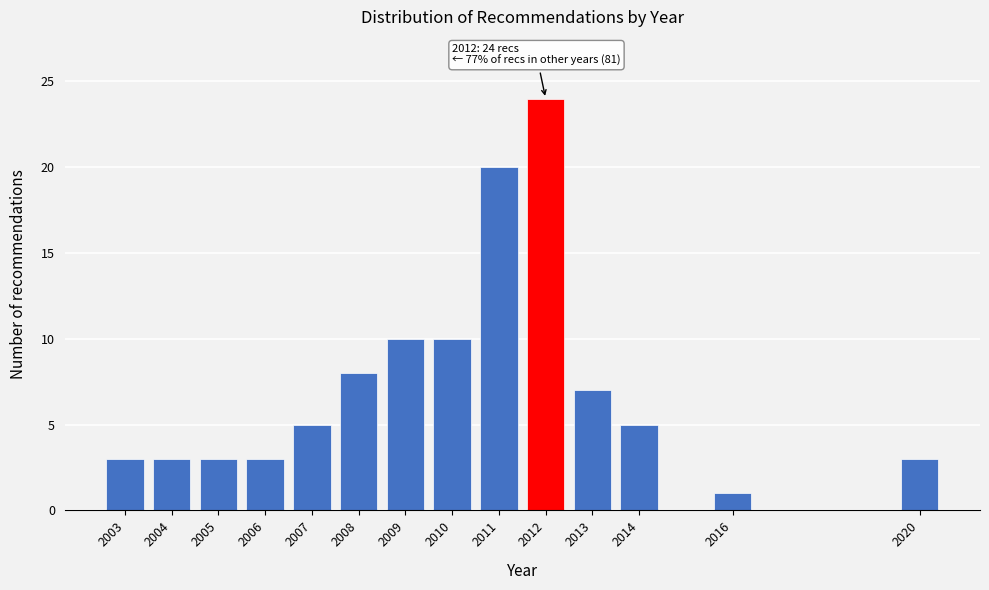

Reading left to right, list all the values displayed in this chart.

2003=3	2004=3	2005=3	2006=3	2007=5	2008=8	2009=10	2010=10	2011=20	2012=24	2013=7	2014=5	2016=1	2020=3